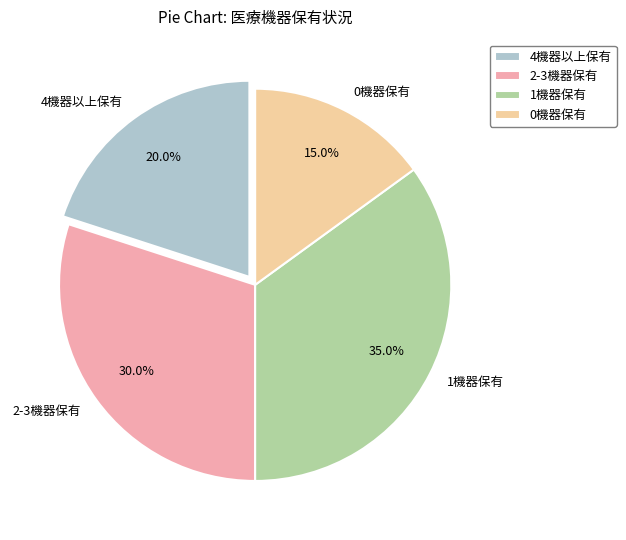

How many slices are in this pie chart?

4